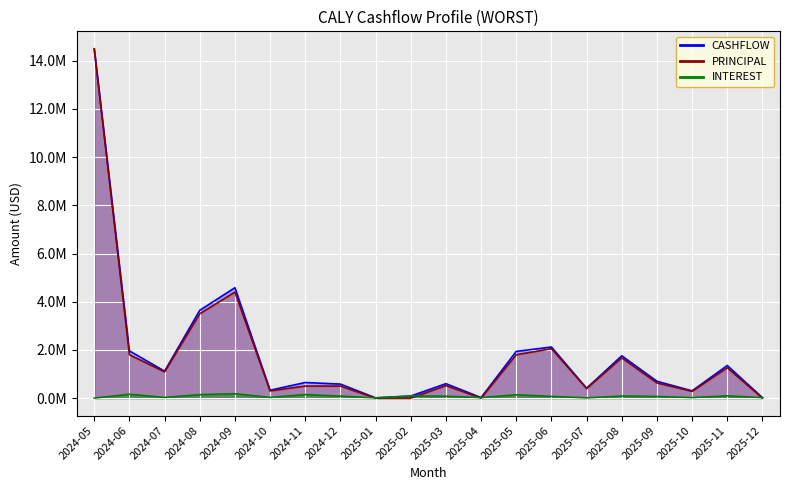

Which series has the largest total across all categories?

CASHFLOW